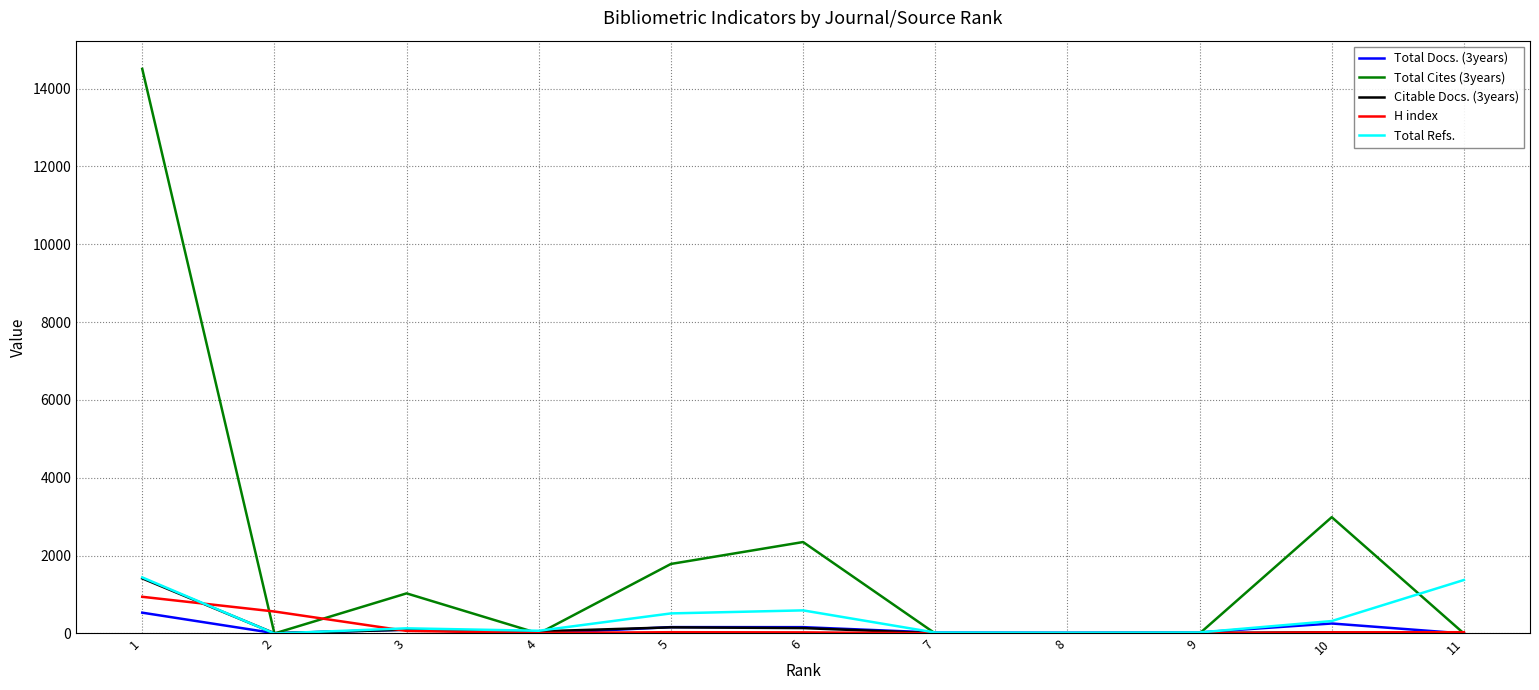

What are all the series names shown in the legend?

Total Docs. (3years), Total Cites (3years), Citable Docs. (3years), H index, Total Refs.